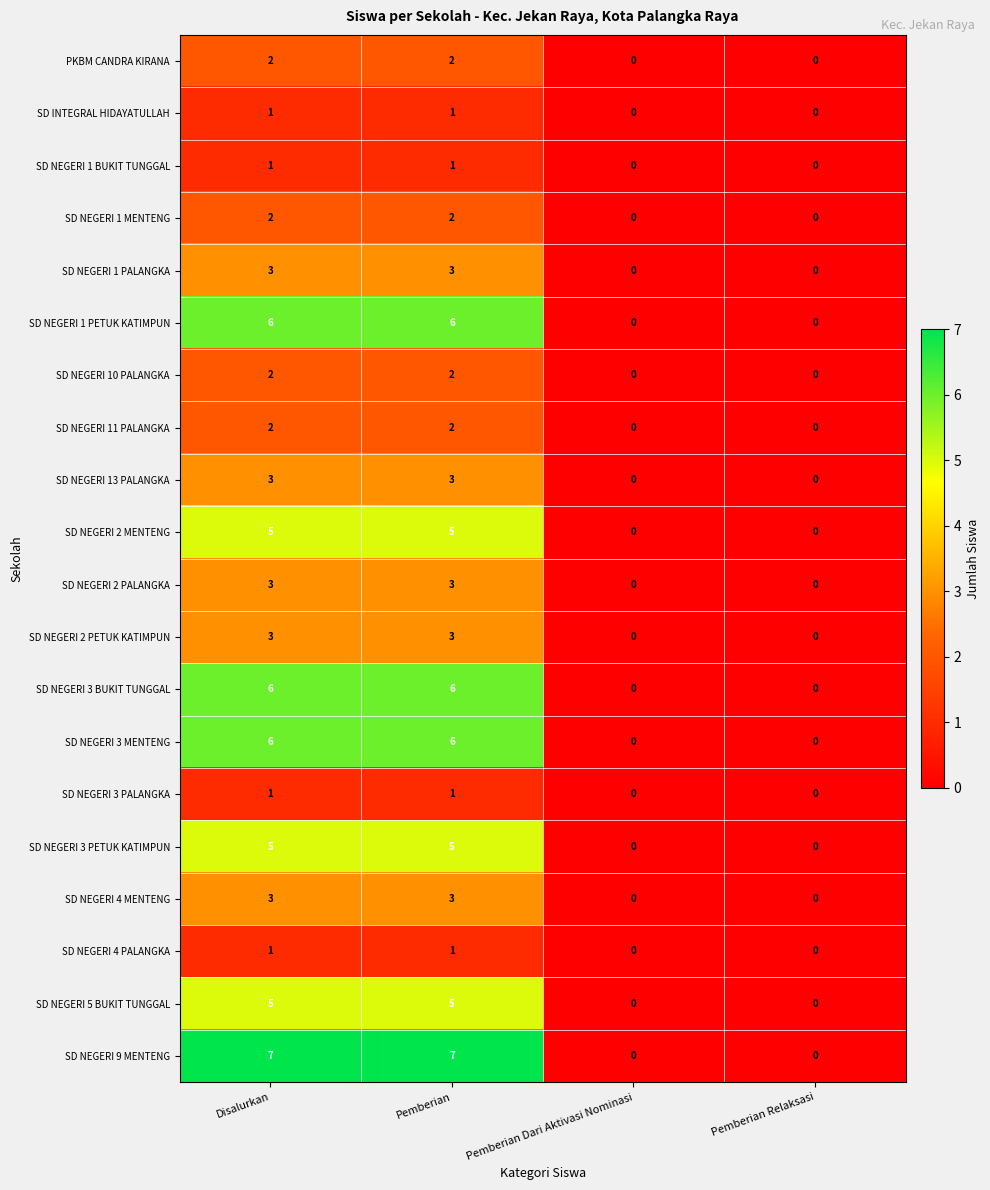

Count the number of data series in this chart.

20